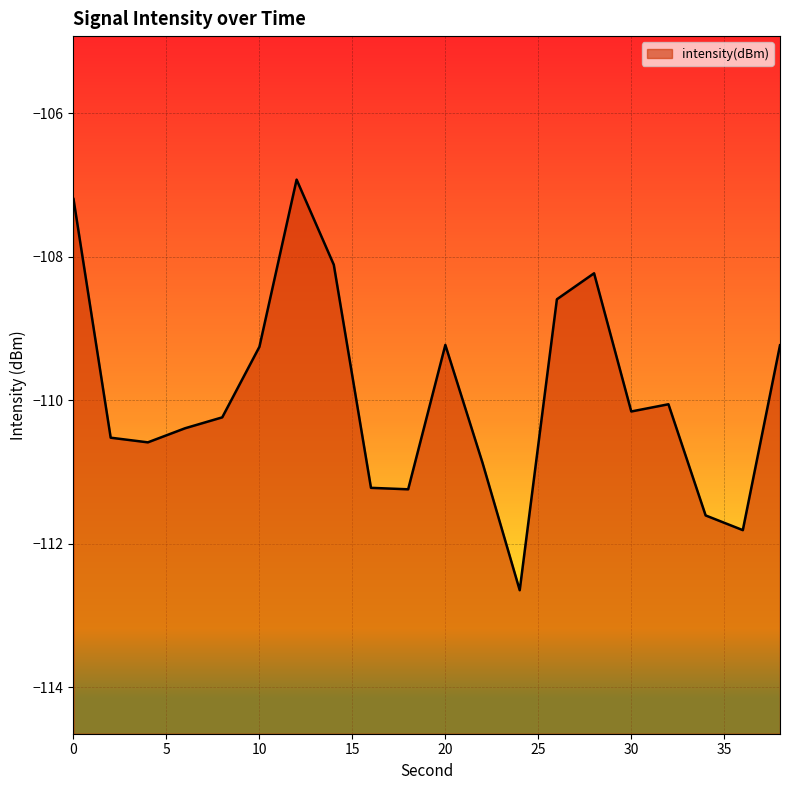

Rank the categories by value from lowest to highest.

24, 36, 34, 18, 16, 22, 4, 2, 6, 8, 30, 32, 10, 38, 20, 26, 28, 14, 0, 12